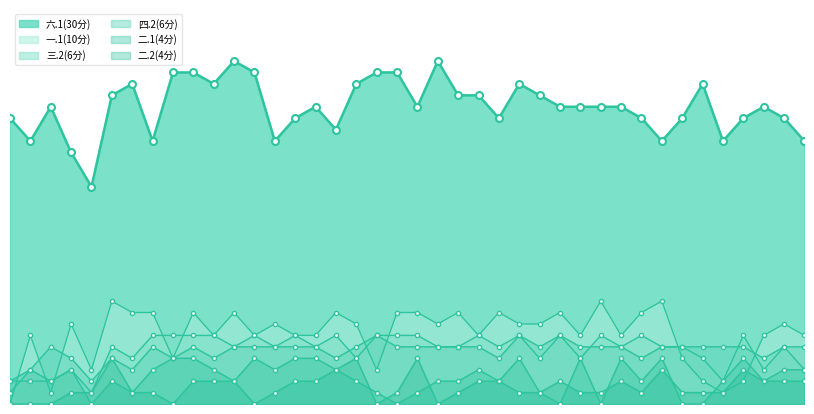

At 2326110401, list the series in order from smallest to largest.

一.1(10分), 二.2(4分), 四.2(6分), 三.2(6分), 二.1(4分), 六.1(30分)